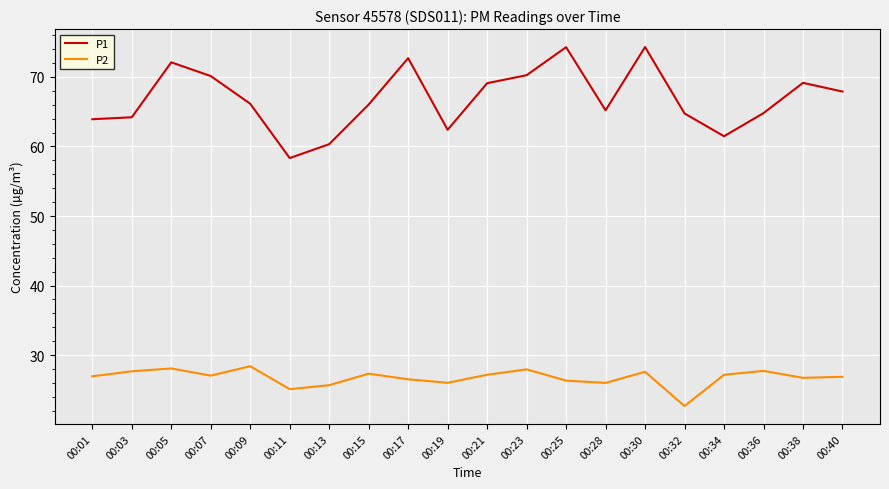

Where is P2 nearest to the value 25?

00:11